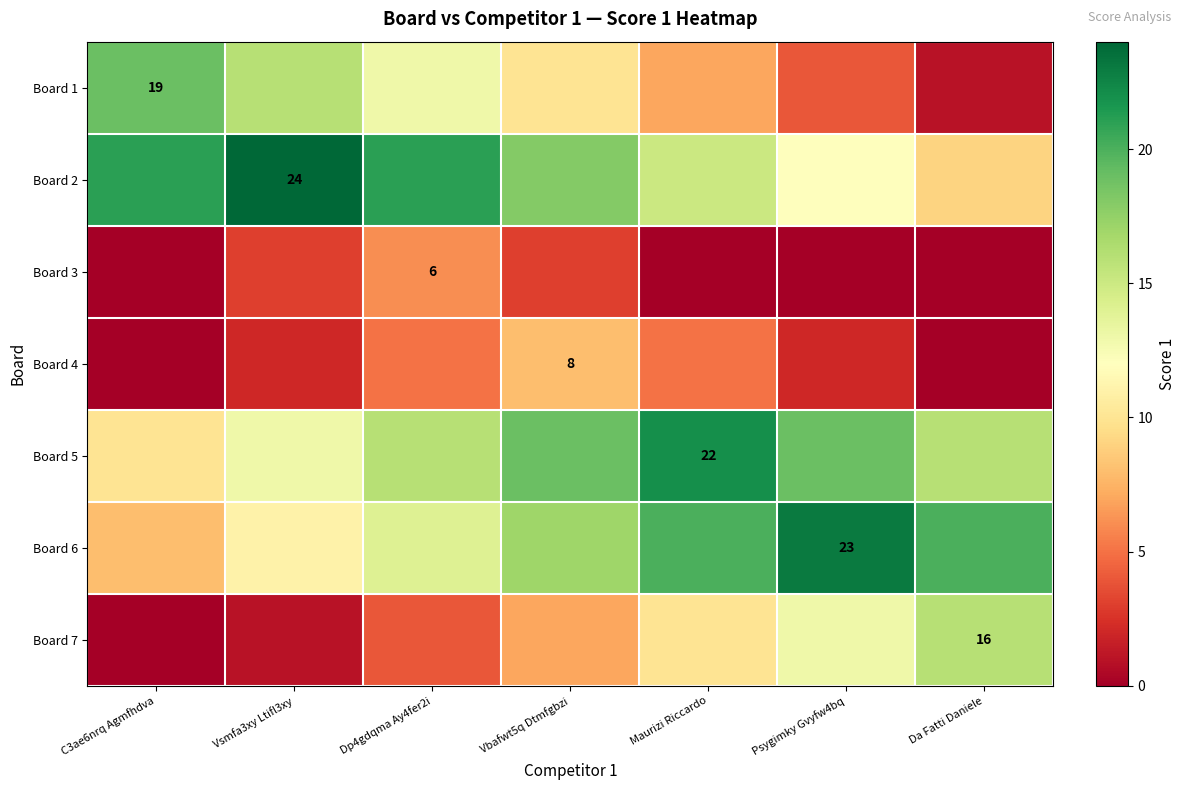

Which series changed the most between C3ae6nrq Agmfhdva and Psygimky Gvyfw4bq?

Board 1